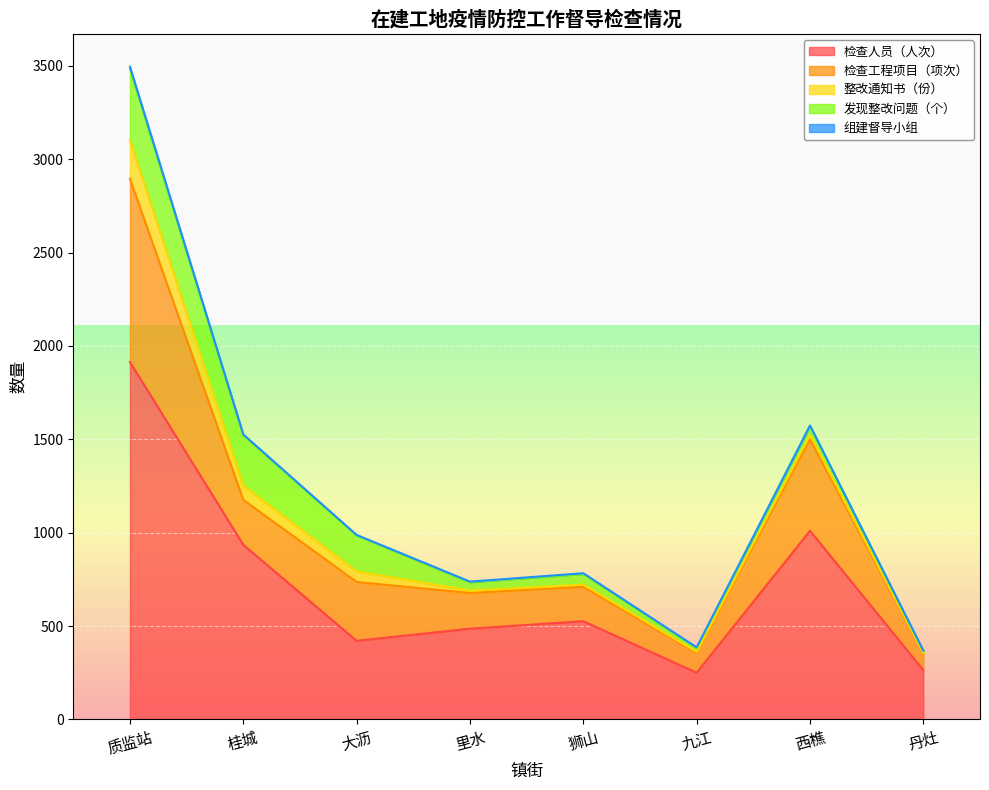

True or false: 检查工程项目（项次） and 整改通知书（份） cross at least once.

False